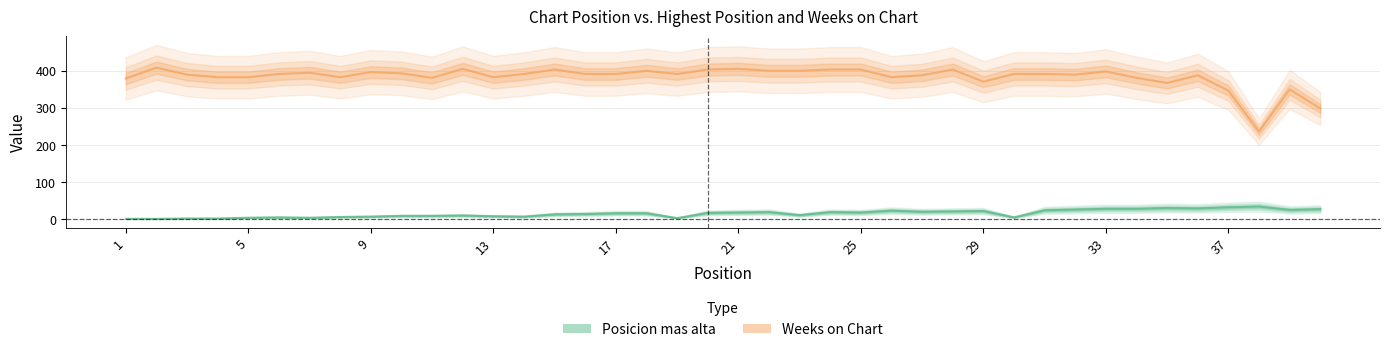

At 25, list the series in order from largest to smallest.

Weeks on Chart, Posicion mas alta